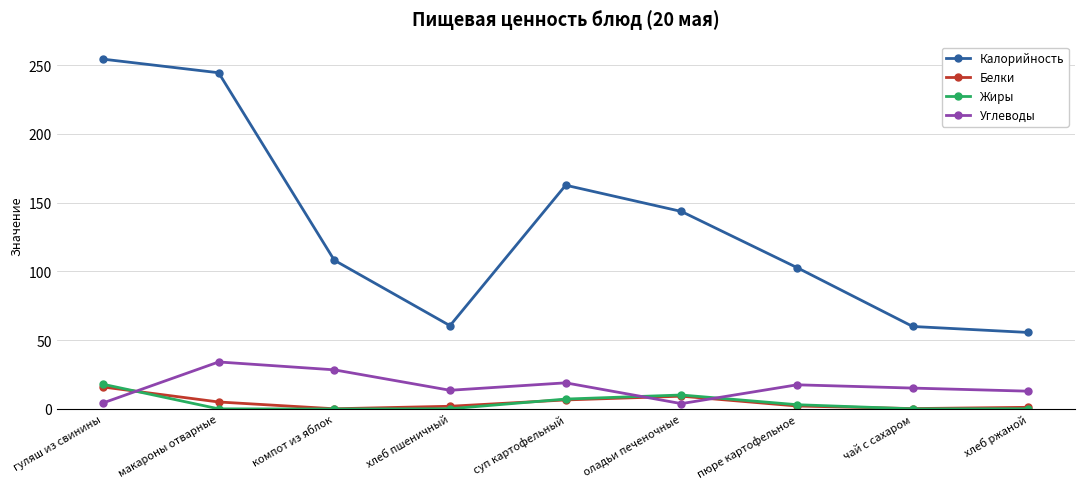

True or false: Калорийность and Углеводы intersect in this chart.

False